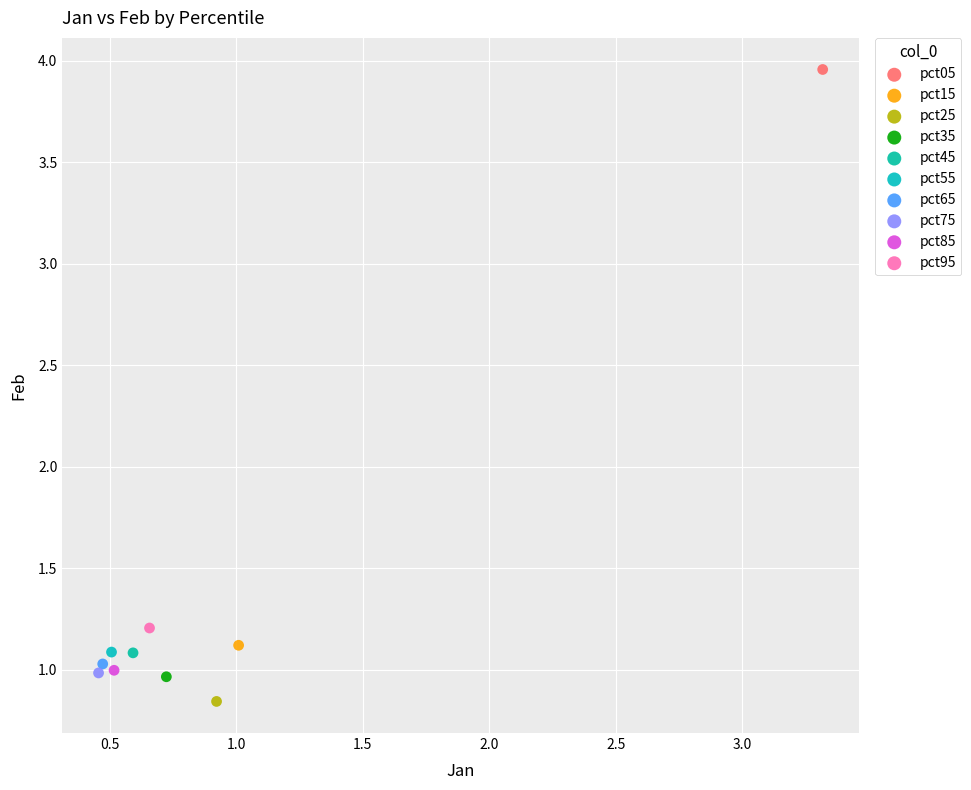

What are all the series names shown in the legend?

pct05, pct15, pct25, pct35, pct45, pct55, pct65, pct75, pct85, pct95